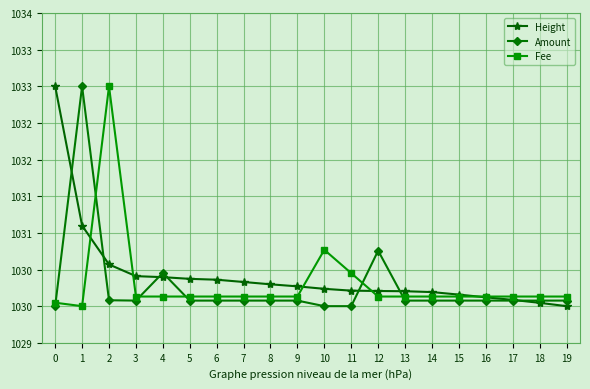

What are all the series names shown in the legend?

Height, Amount, Fee